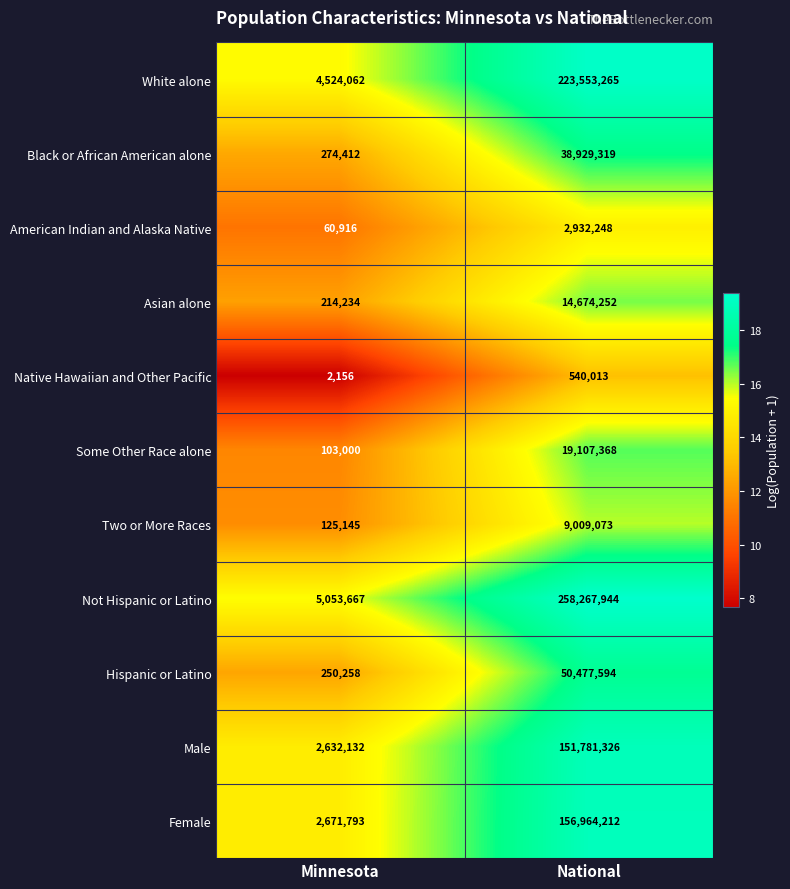

The Male series shows 823156 at Minnesota. True or false?

False